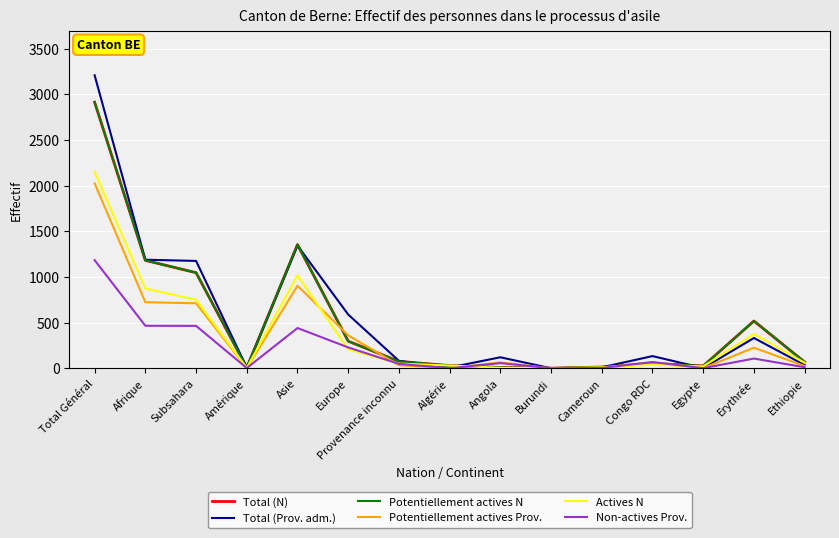

In Total (N), how many points are lower than both neighbors (excluding endpoints)?

3